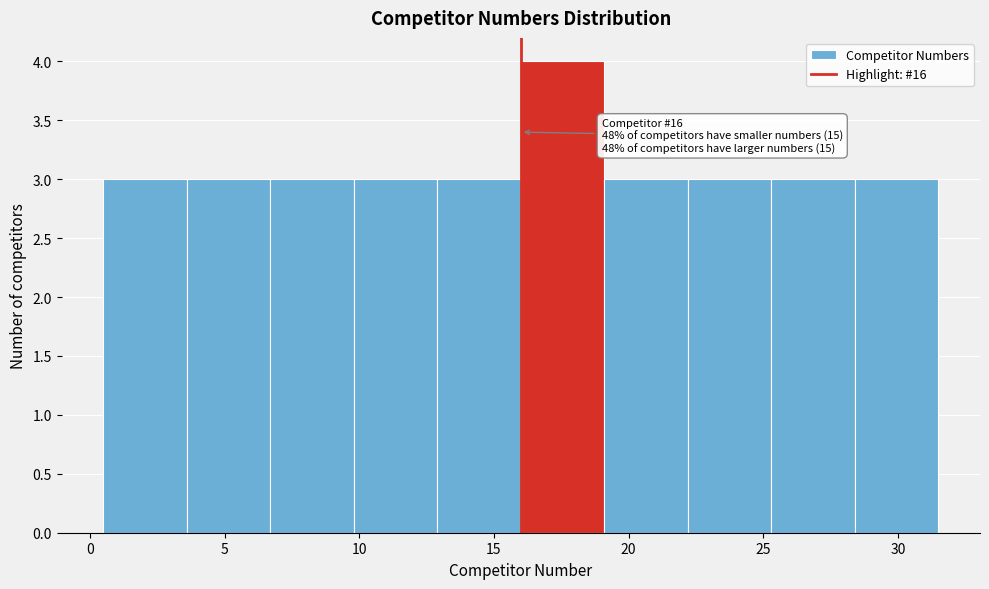

Over which range of the x-axis is the bar tallest?

16.0 to 19.1